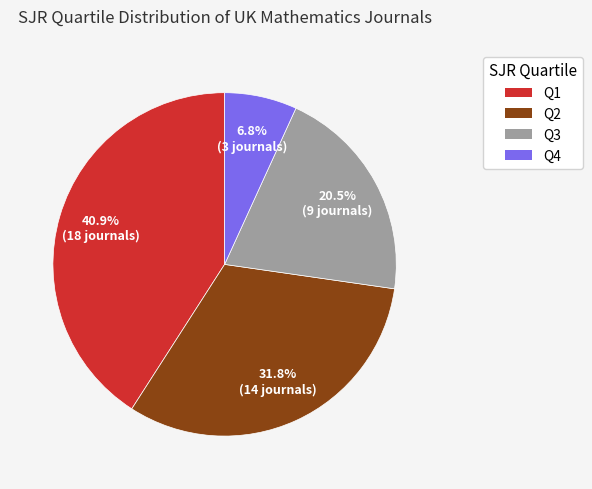

How many segments does this pie chart have?

4